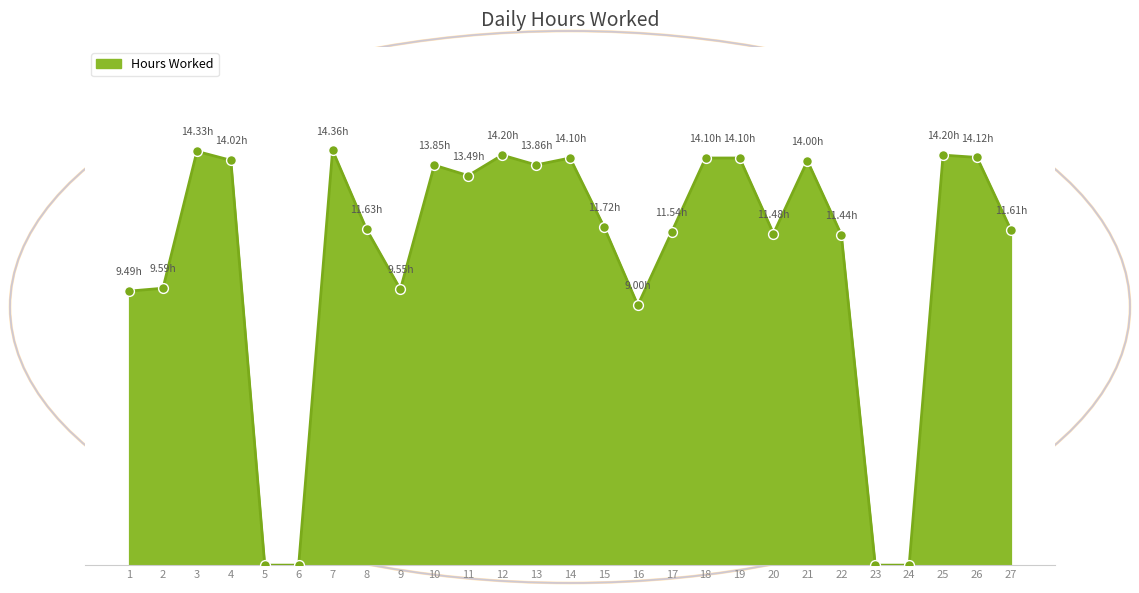

Approximately how many times larger is the value at 21 compared to 8?

1.2